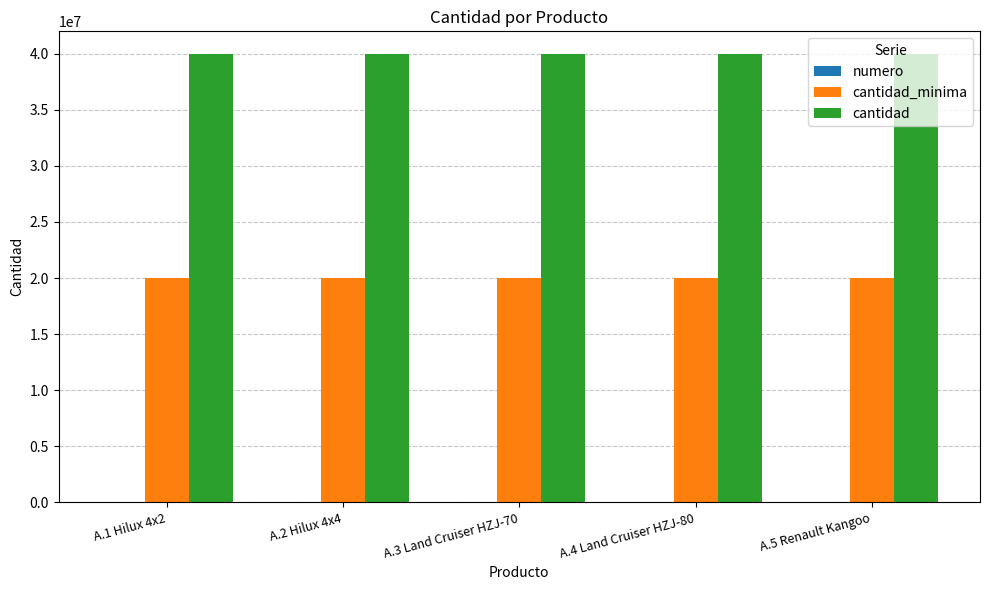

How many groups of bars are there?

5